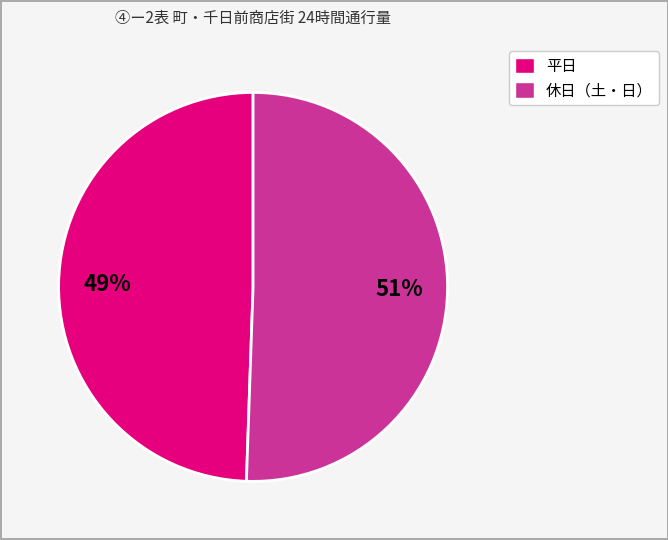

True or false: 平日 accounts for 57% of the total.

False